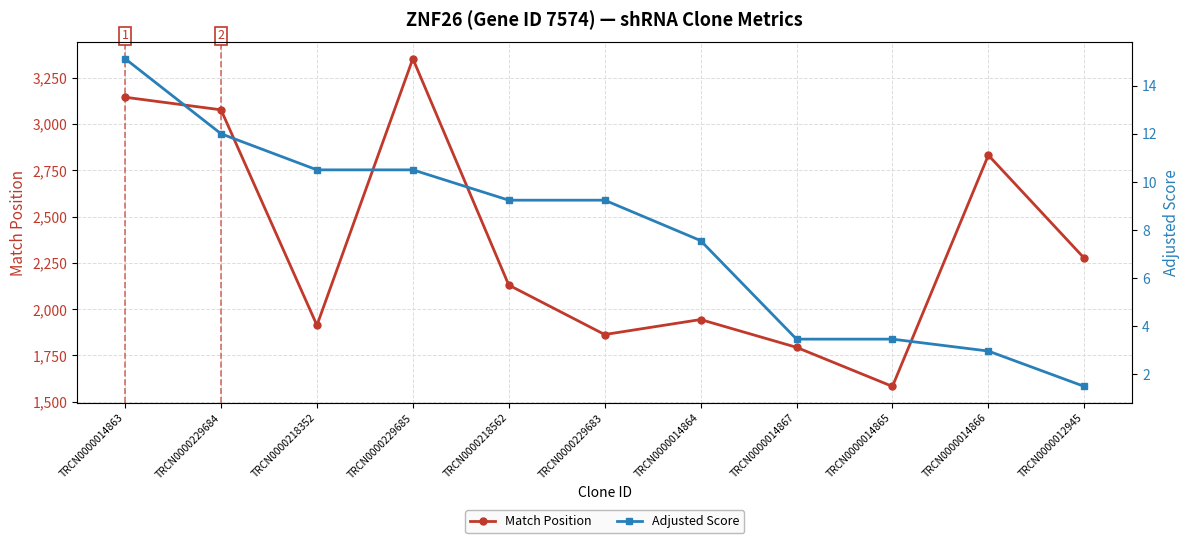

At which category does the chart reach its minimum across all series?

TRCN0000012945